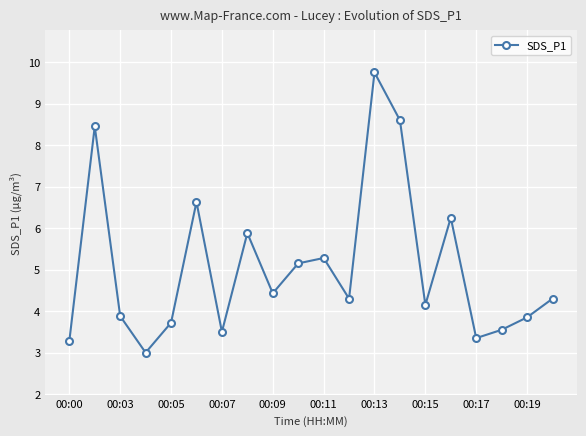

How many points are higher than both their immediate neighbors (excluding endpoints)?

6